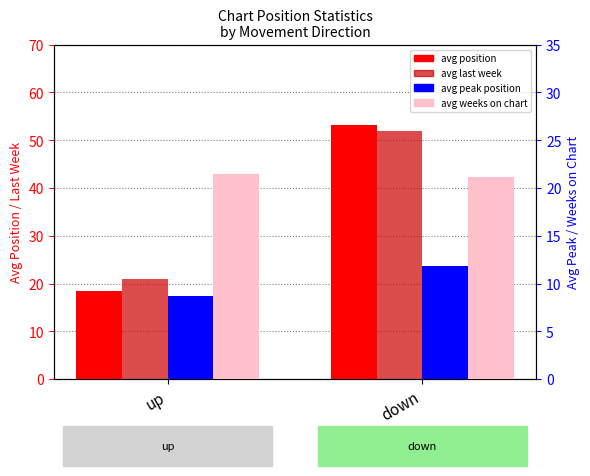

How many categories are shown in the chart?

2